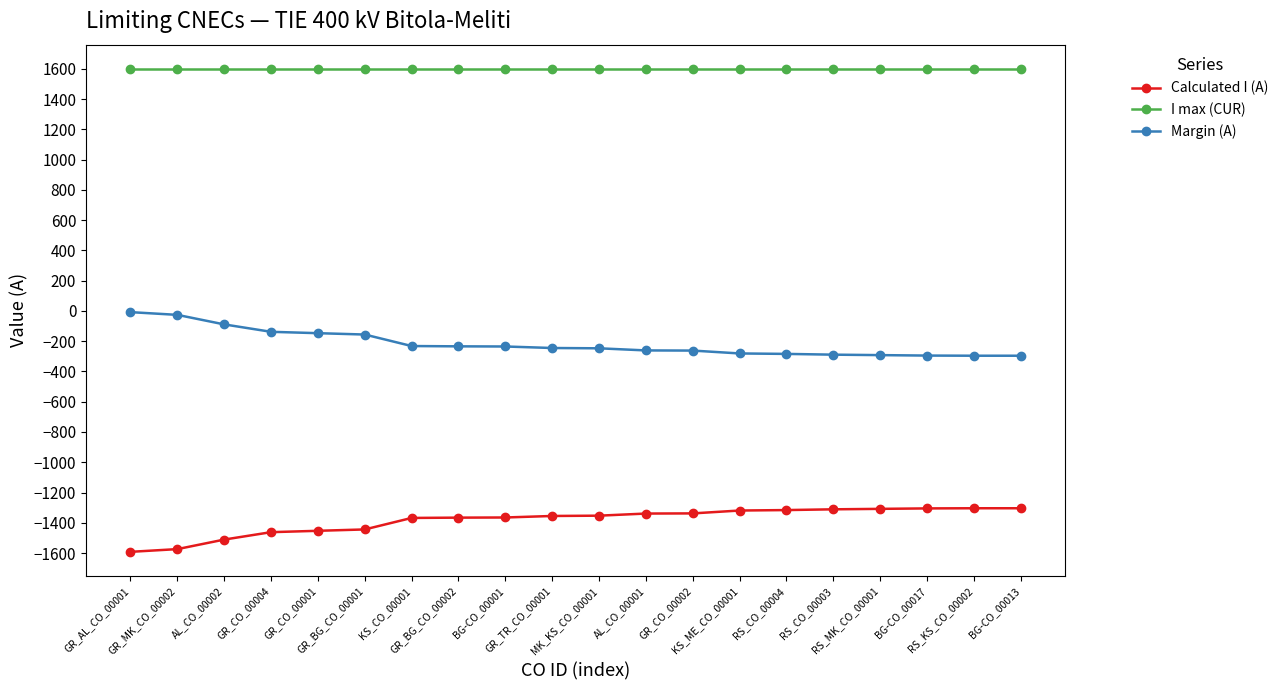

Rank the series at GR_CO_00002 from highest to lowest value.

I max (CUR), Margin (A), Calculated I (A)